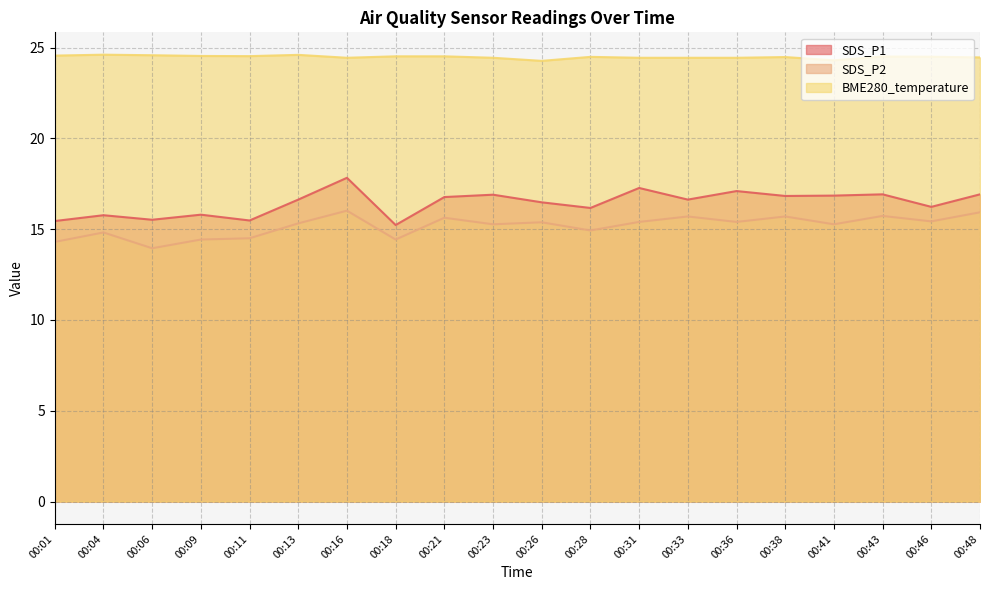

At which category does SDS_P1 reach its first local peak?

00:04